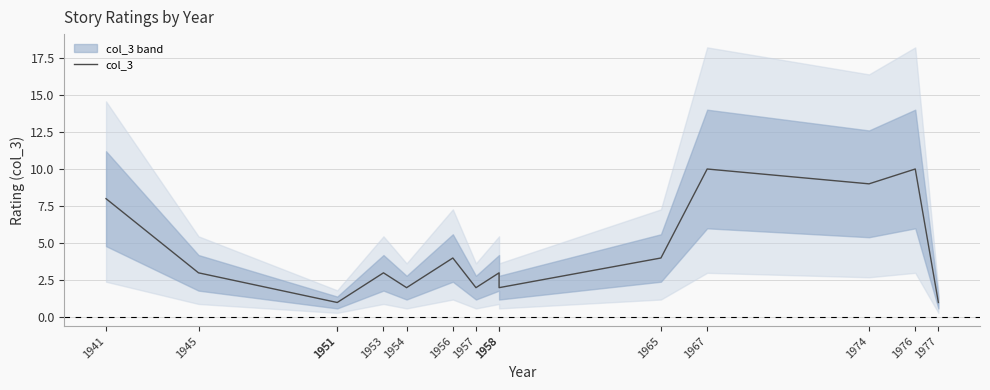

What is the sum of all values?

63